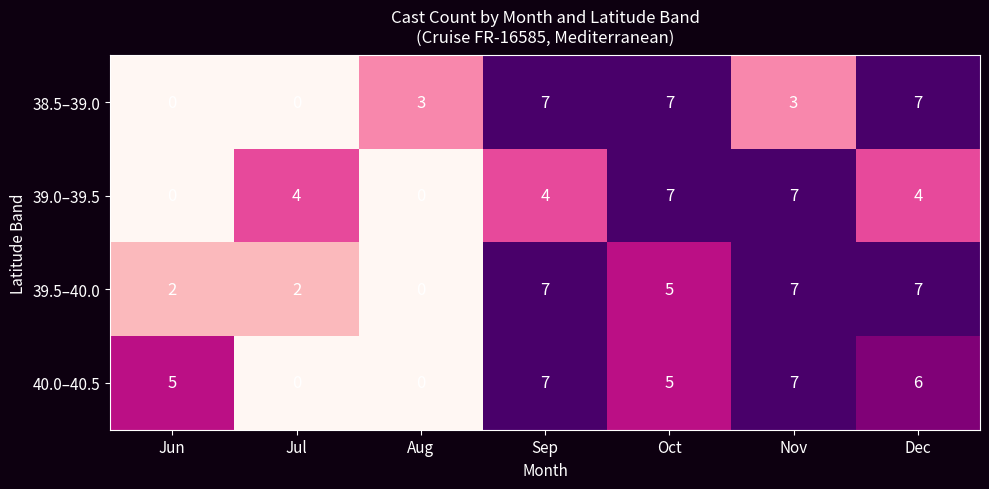

Between Jun and Jul, which series saw the biggest shift?

40.0–40.5